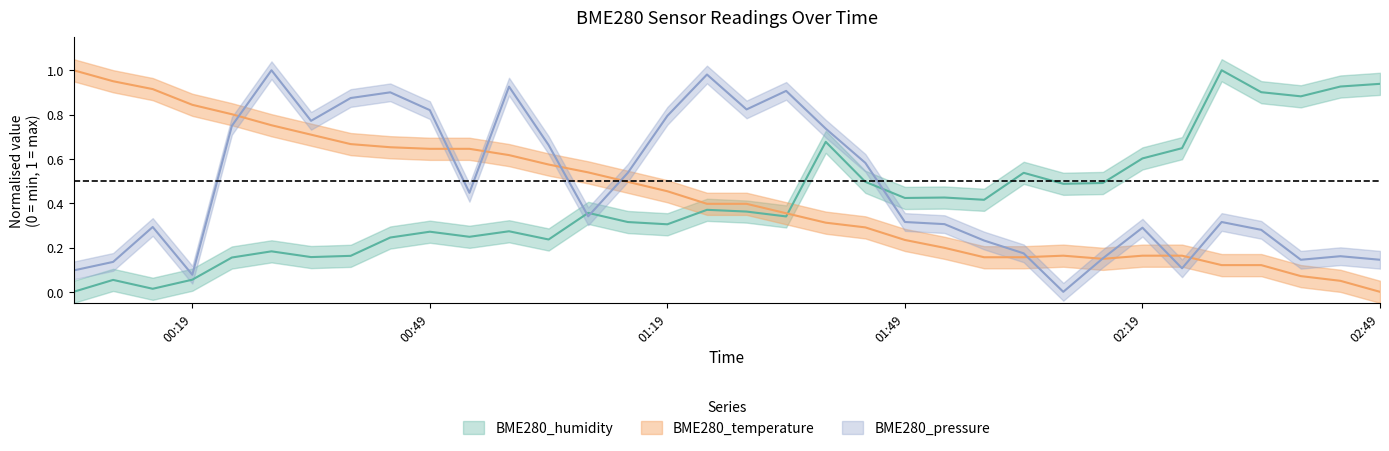

Where do BME280_humidity and BME280_temperature first cross each other?

2023-07-10 01:34 and 2023-07-10 01:39